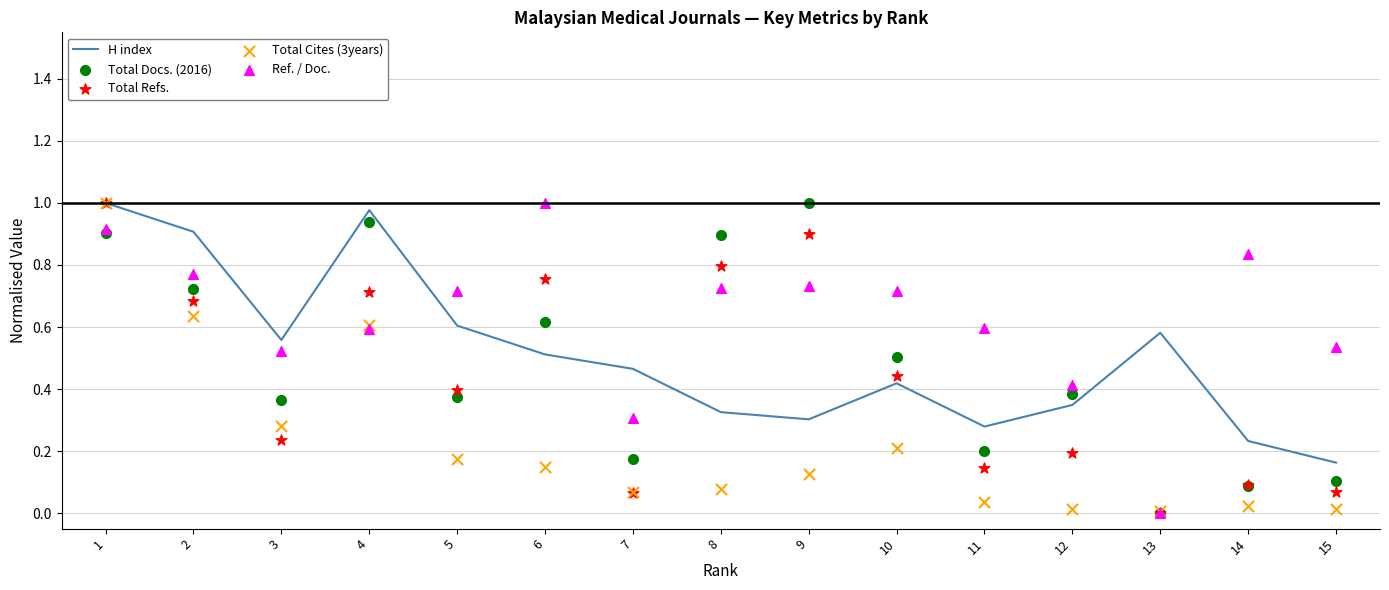

Which series reaches the minimum Y coordinate?

Total Docs. (2016)